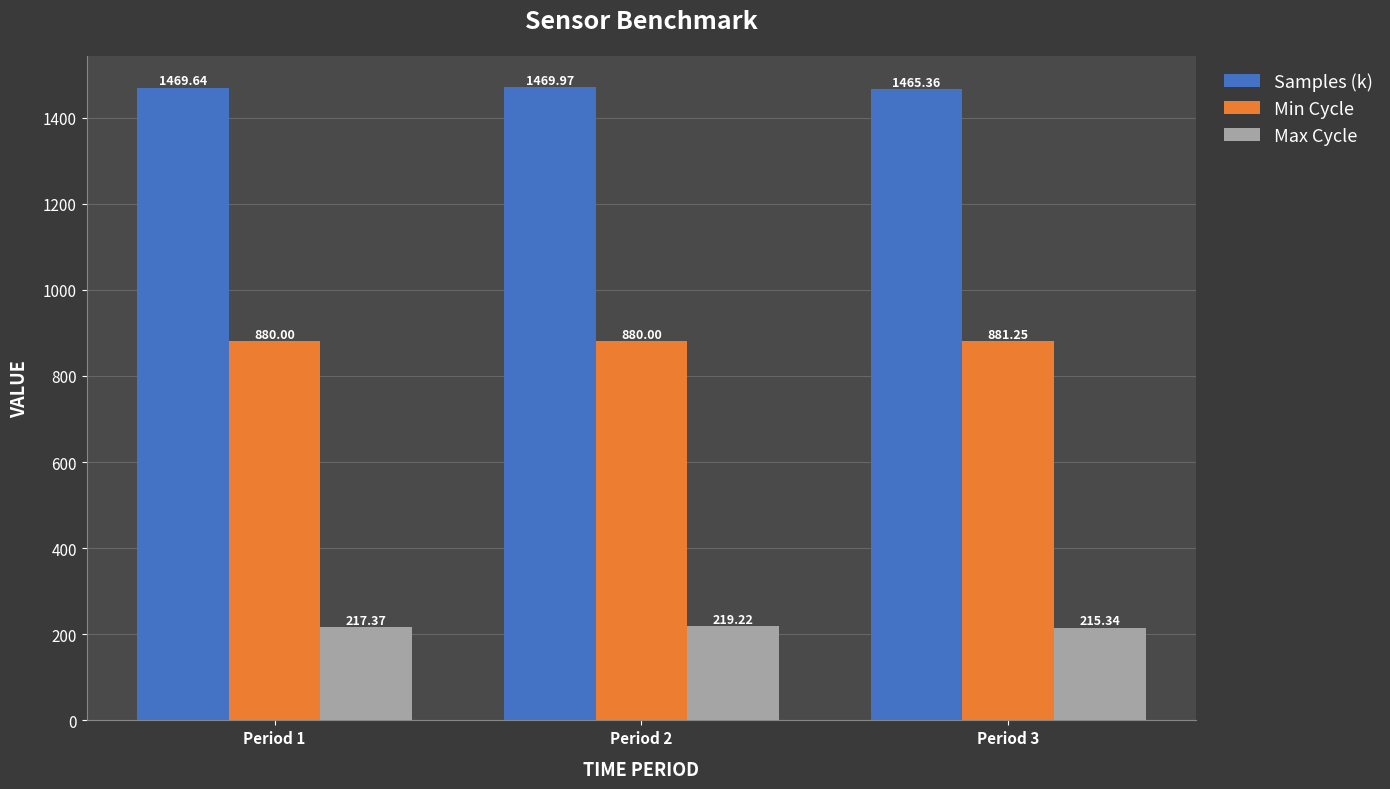

Which category has the highest value in the Min Cycle series?

Period 3